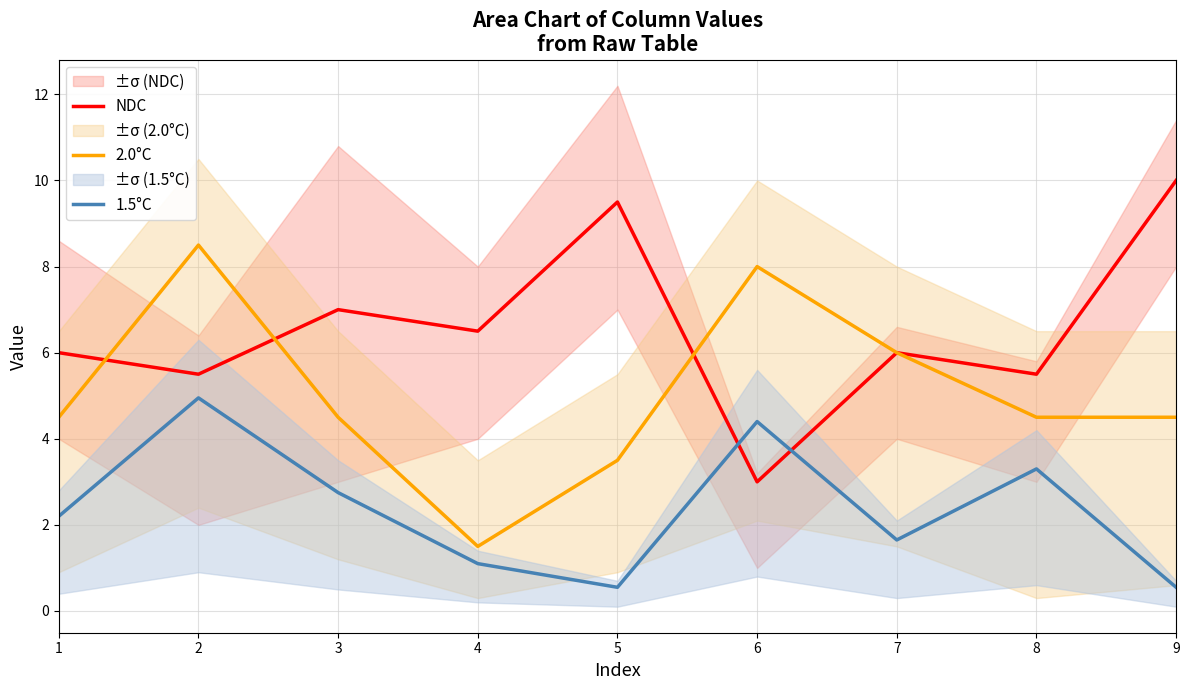

Which has a higher value, 2 or 1?

1